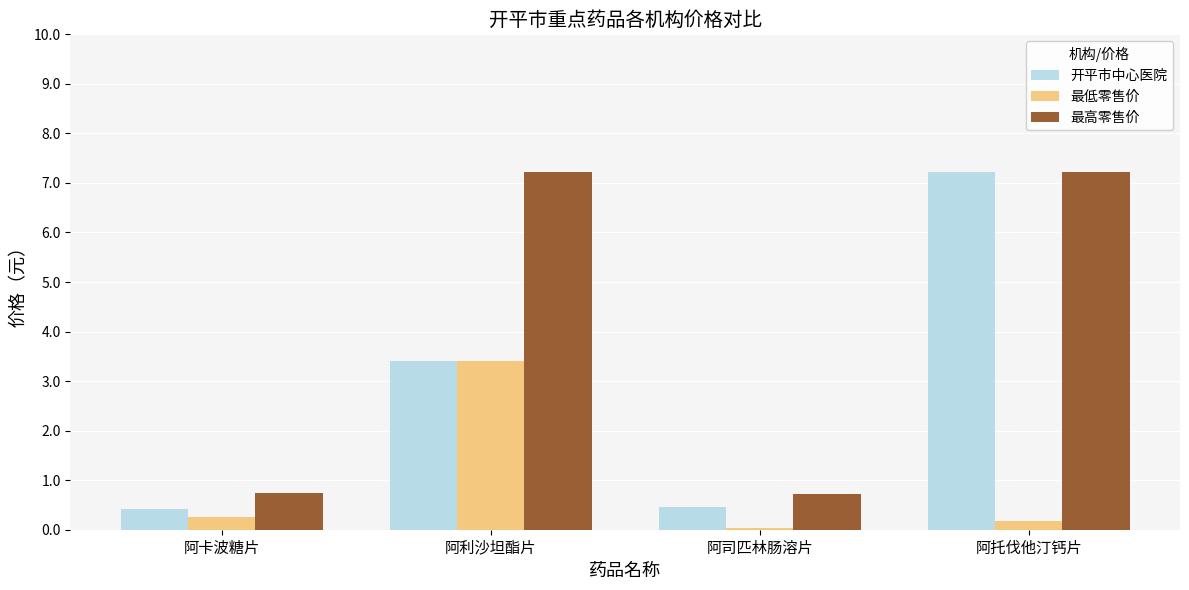

Which category has the lowest value across all series?

阿司匹林肠溶片